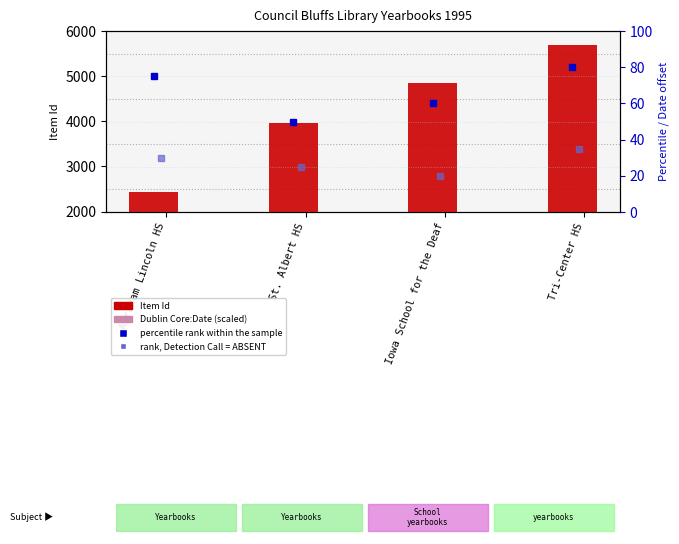

What is the lowest value of the percentile rank within the sample series?

50.0